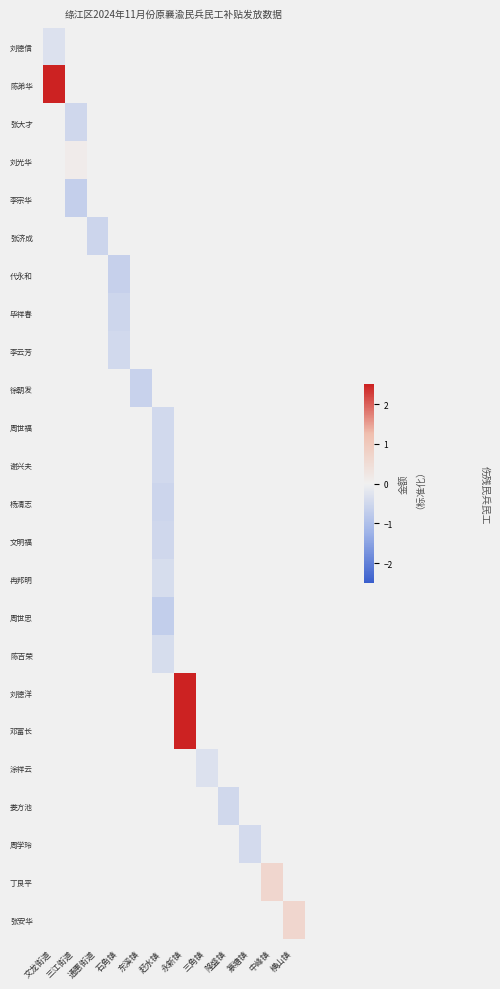

Which has a higher value, 三江街道 or 通惠街道?

通惠街道